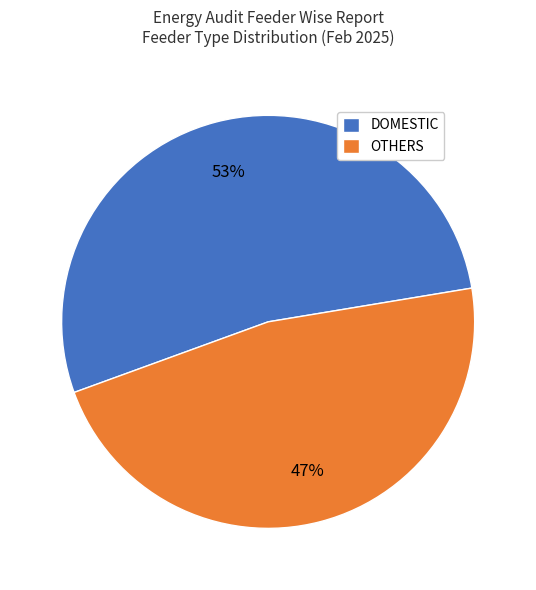

Combined, do DOMESTIC and OTHERS account for over 50%?

Yes